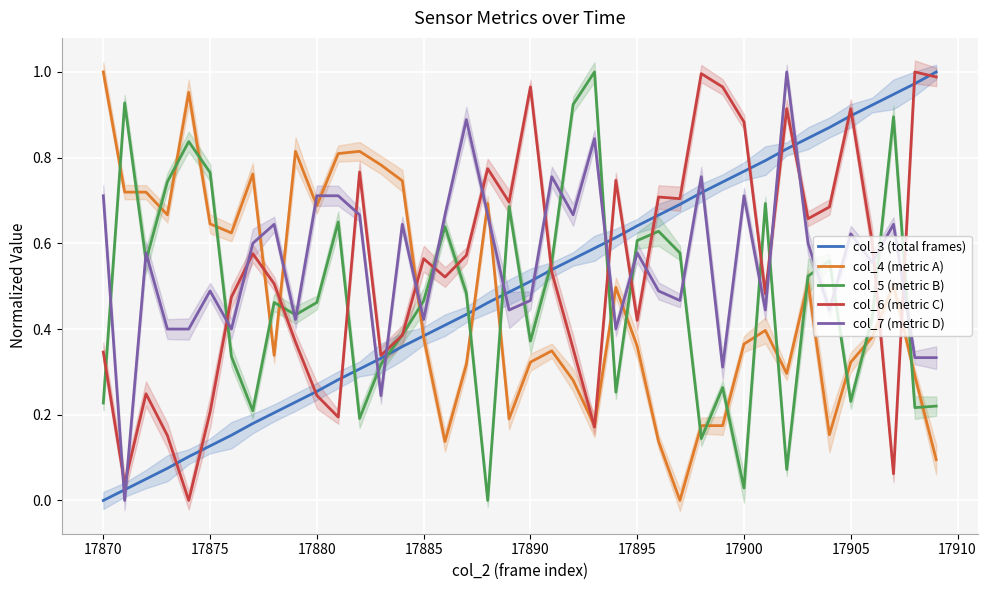

The col_6 (metric C) series shows -0.4 at 17885. True or false?

False